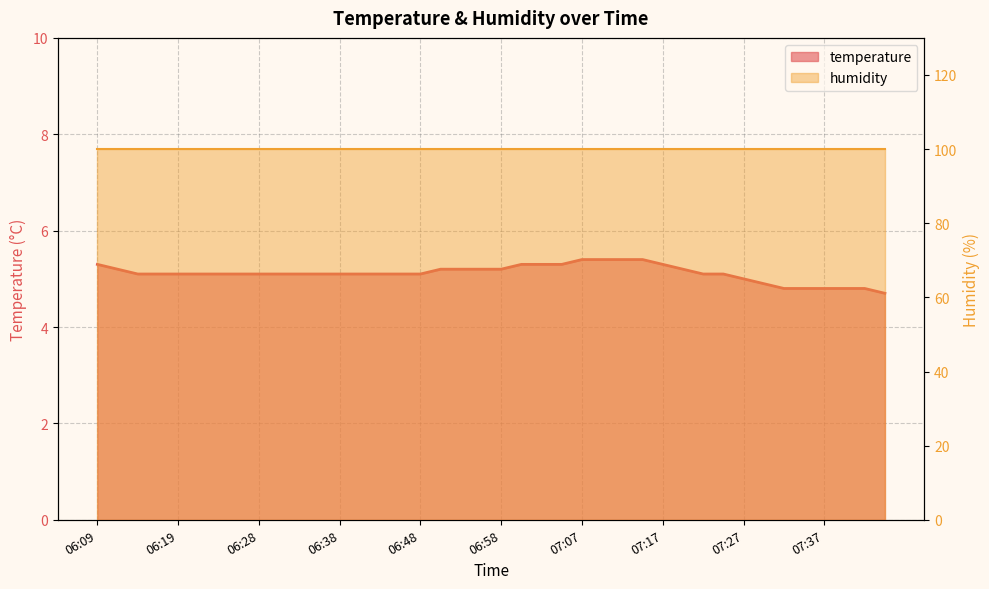

What is the minimum value shown in the chart?

4.7